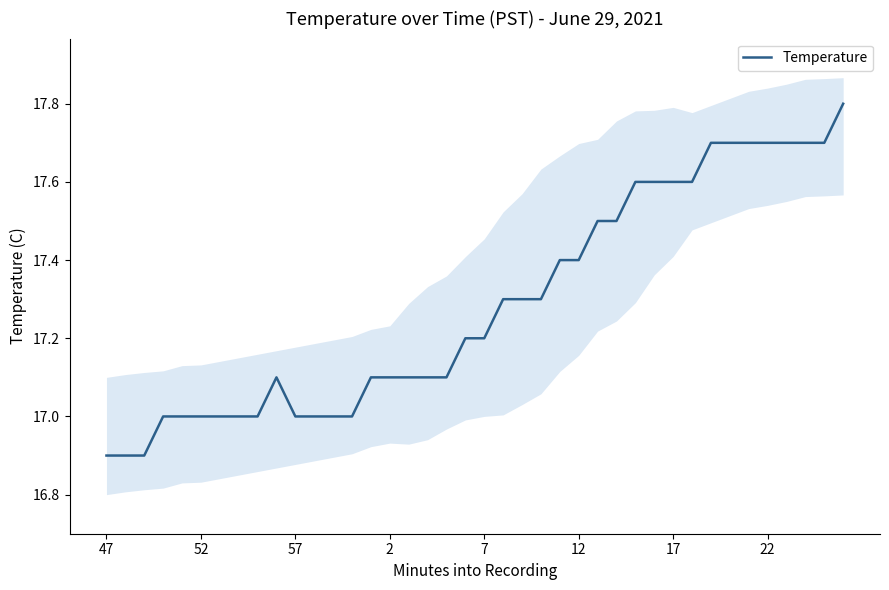

What is the maximum value for Temperature?

17.8